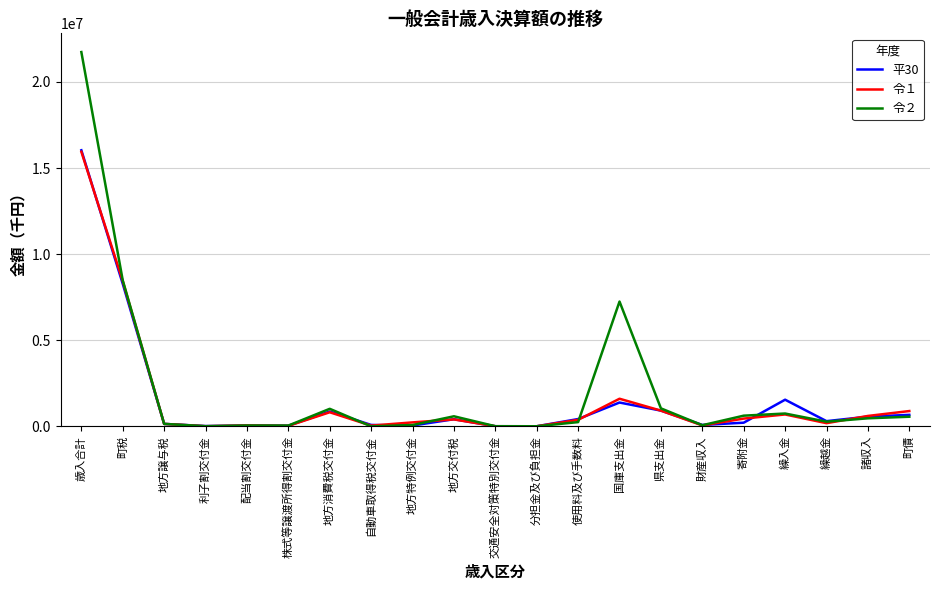

Count the number of categories in the chart.

21